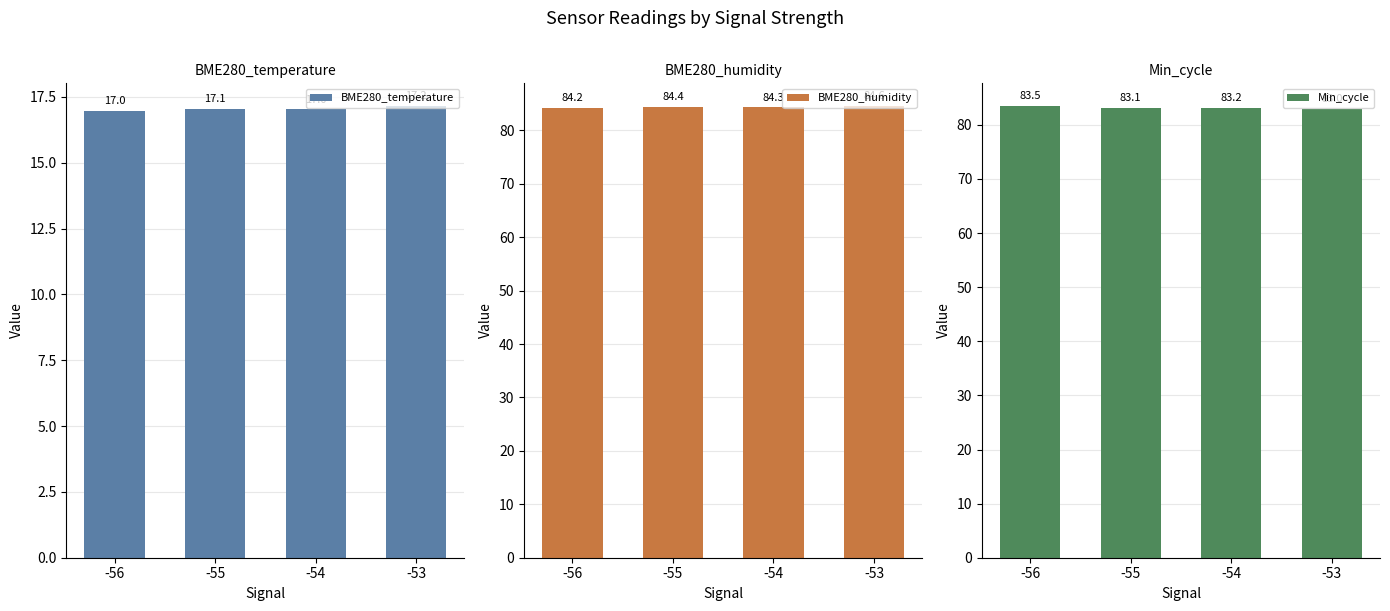

Which category has the lowest value in the Min_cycle series?

-53